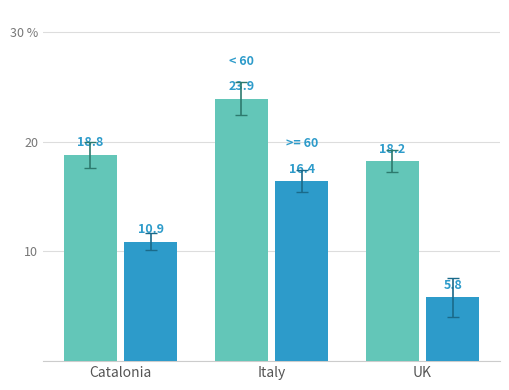

Are the bars horizontal?

No